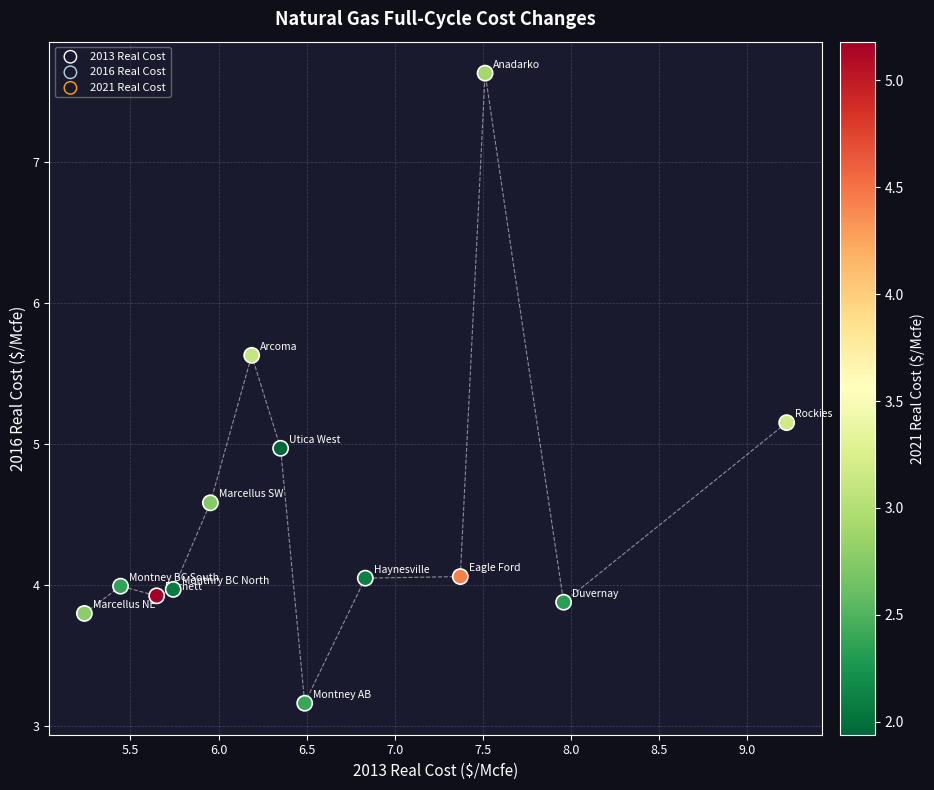

What is the smallest value displayed?

3.2